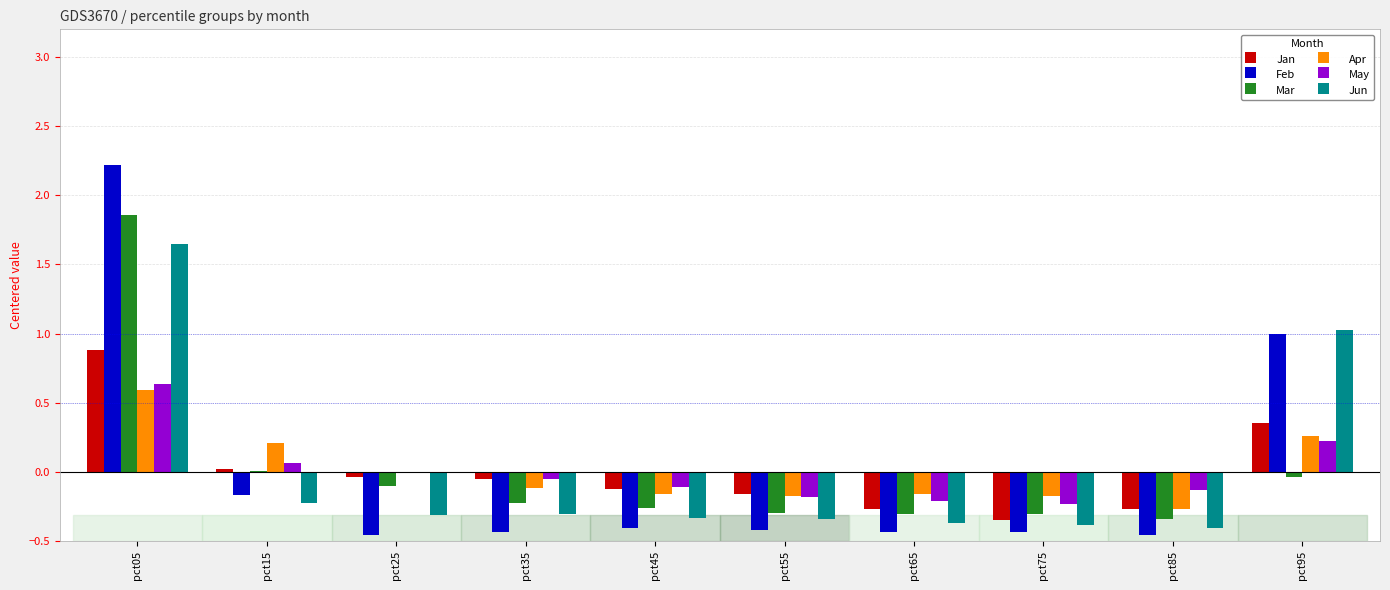

At which label does Apr reach its peak?

pct05